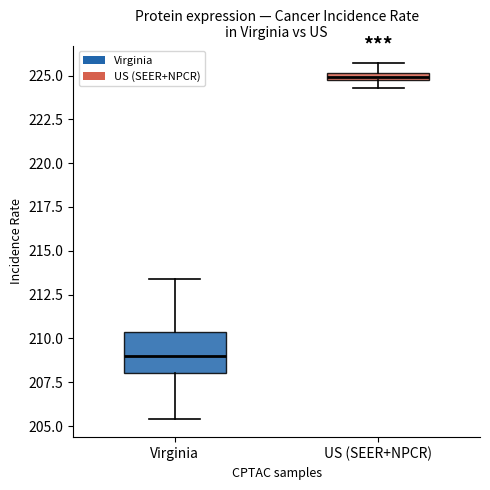

Comparing the boxes themselves (not the whiskers), which one is the tallest?

Virginia